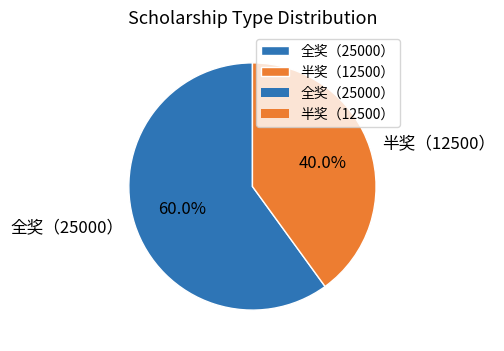

Is it true that 全奖（25000） is 73% of the pie?

False